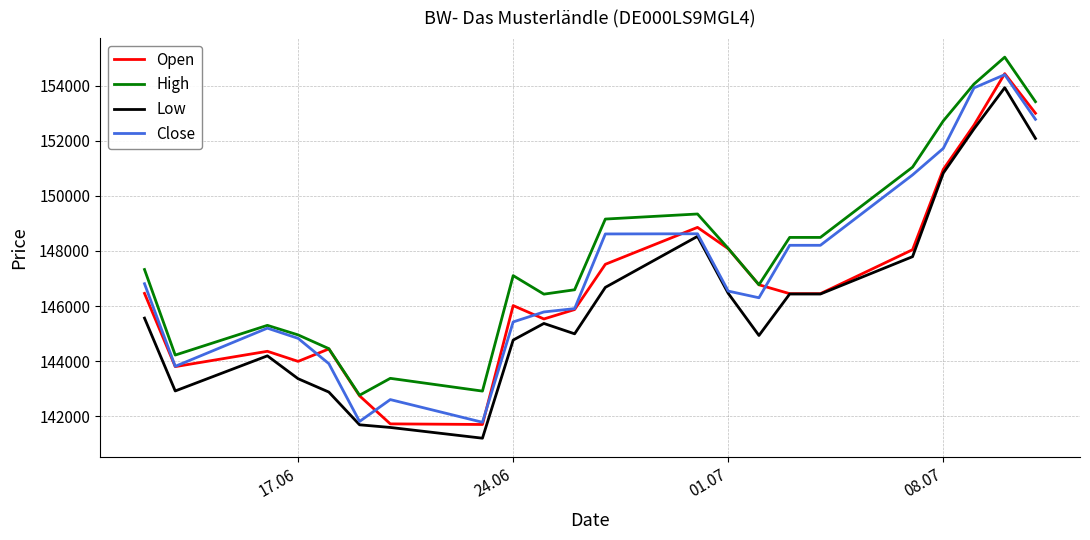

What is the minimum value shown in the chart?

141207